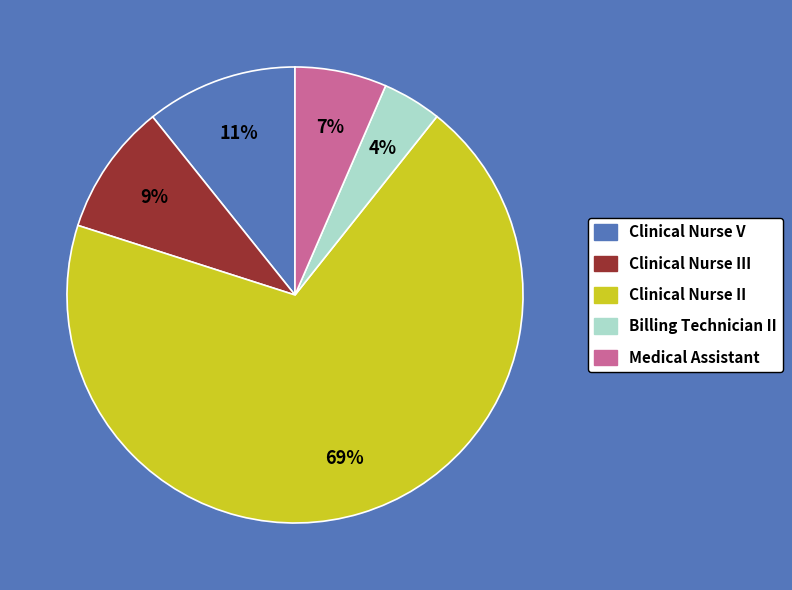

Count the number of slices in the pie.

5